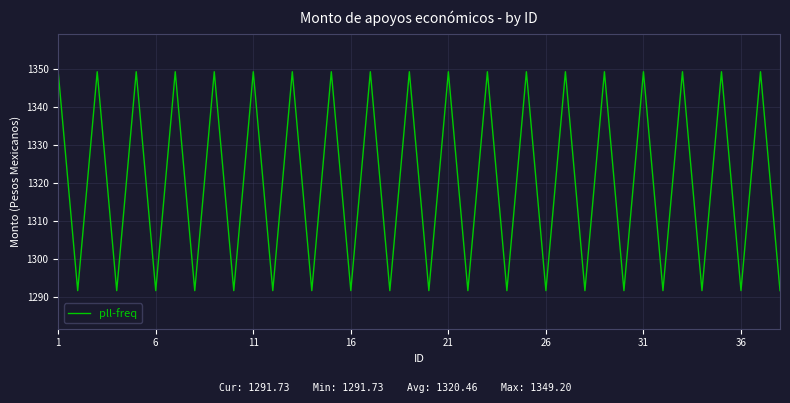

What is the difference between the maximum and minimum values?

57.5